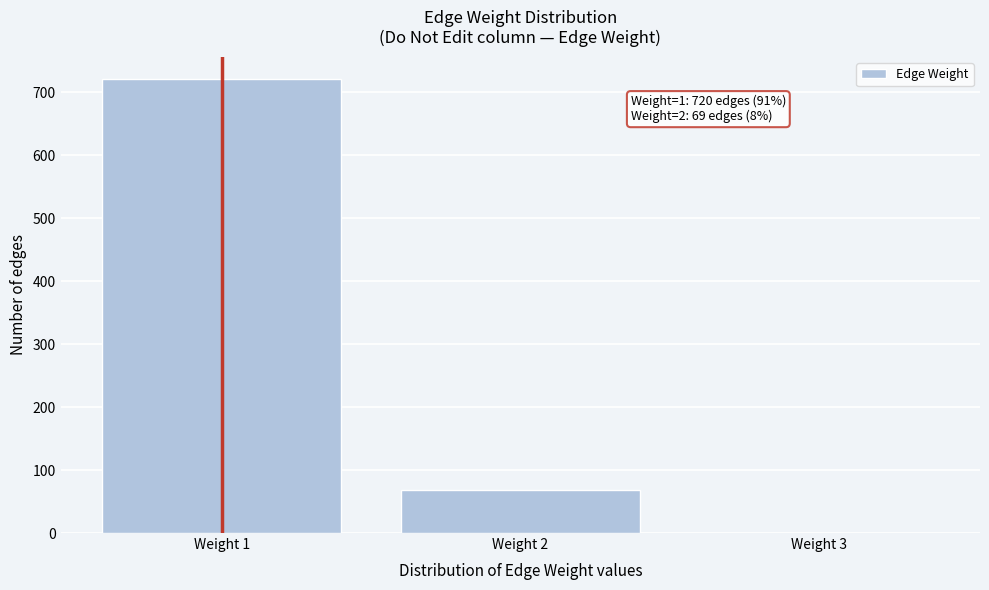

Which range on the x-axis has the tallest bar?

0.5 to 1.5